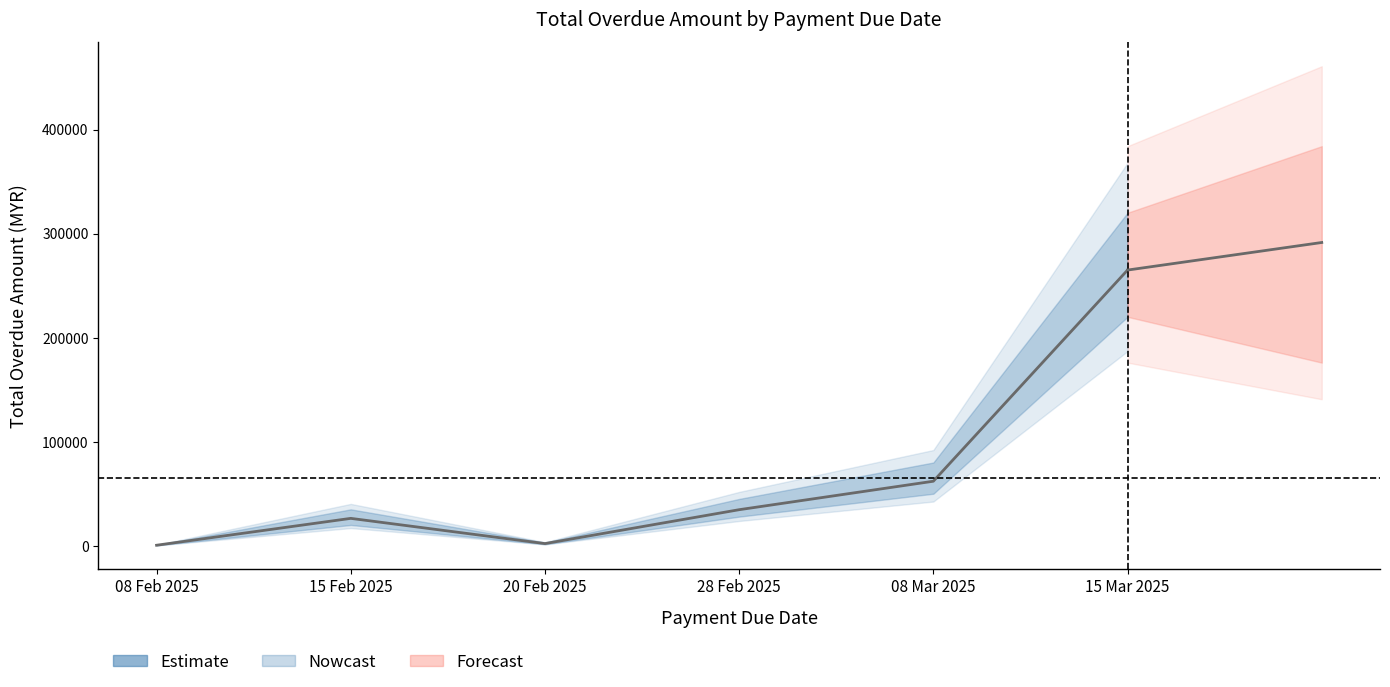

Count the number of categories in the chart.

6